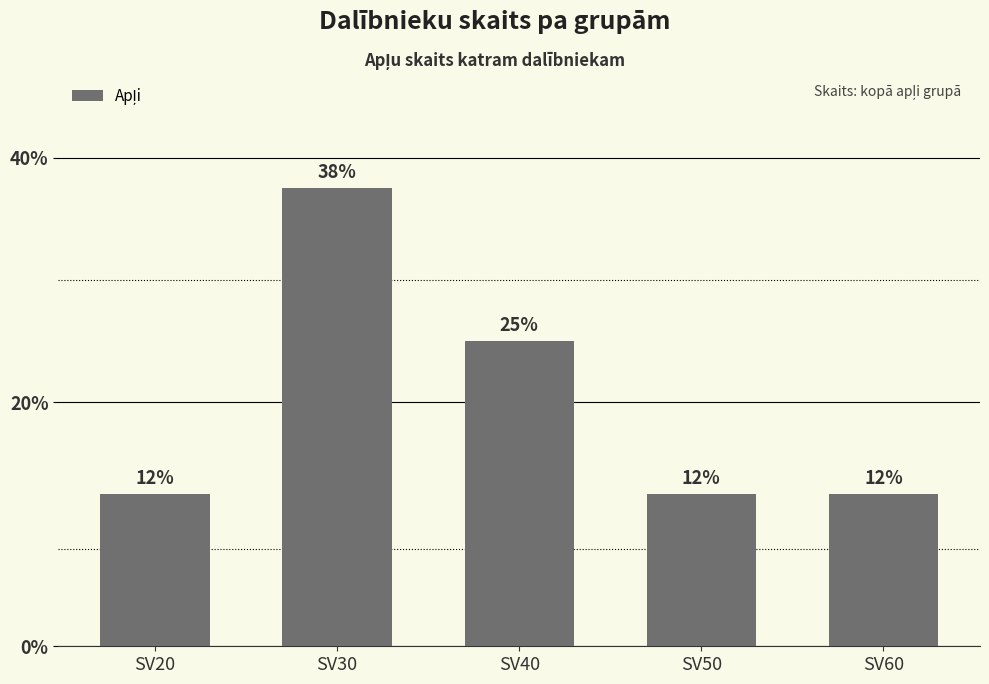

How many bars are there in total?

5